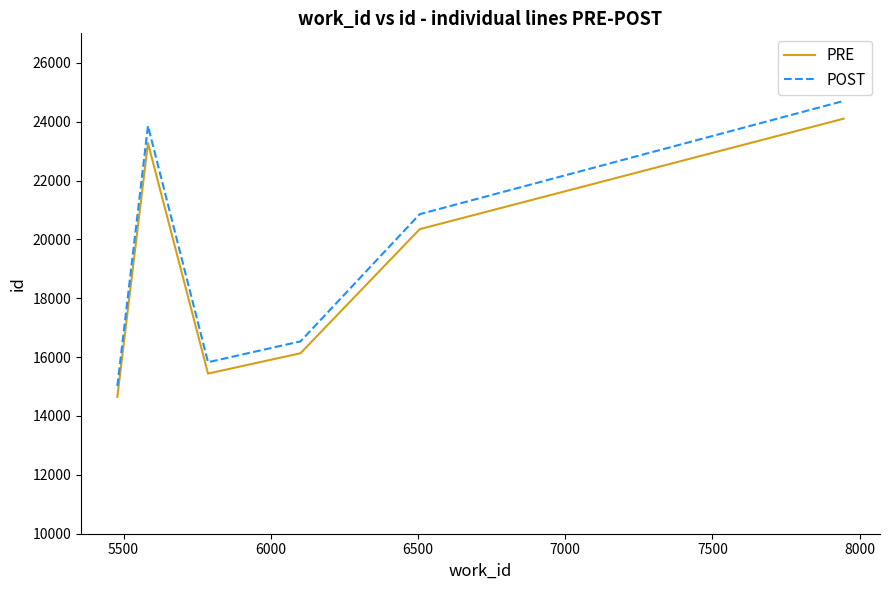

What is the maximum value shown in the chart?

24703.5